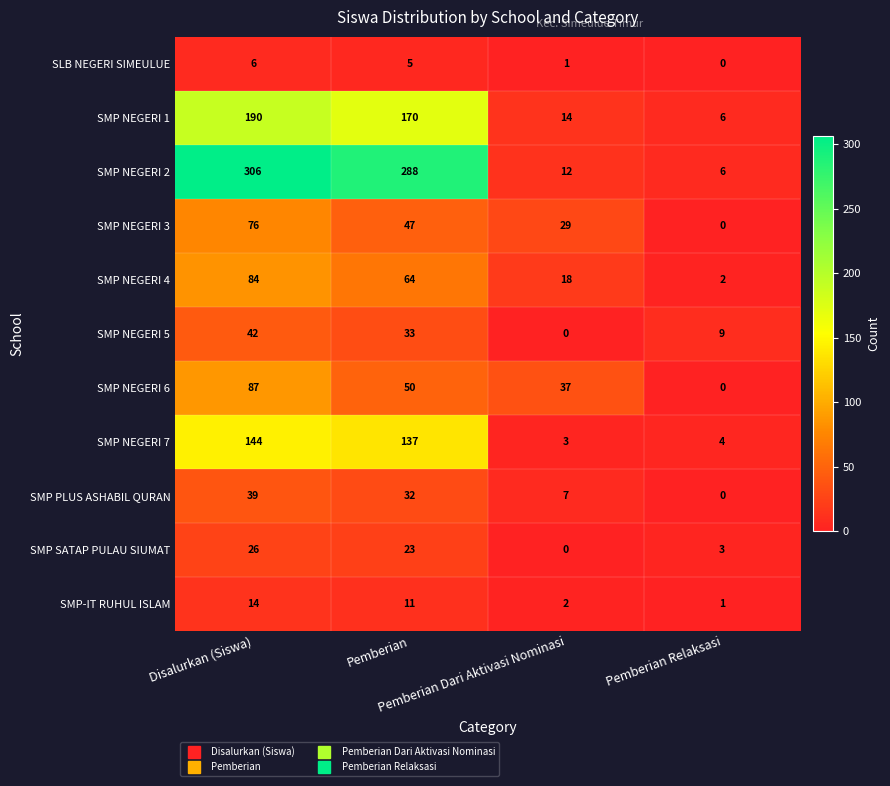

What is the average value of the SMP NEGERI 4 series?

42